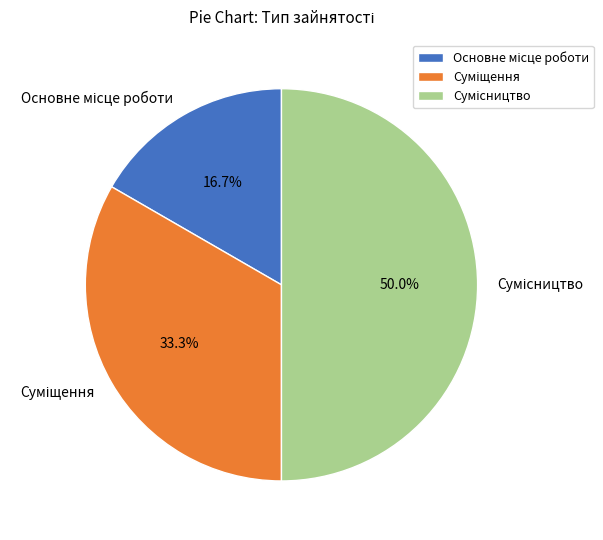

To the nearest percent, what is the difference between the largest and smallest slice percentages?

33%